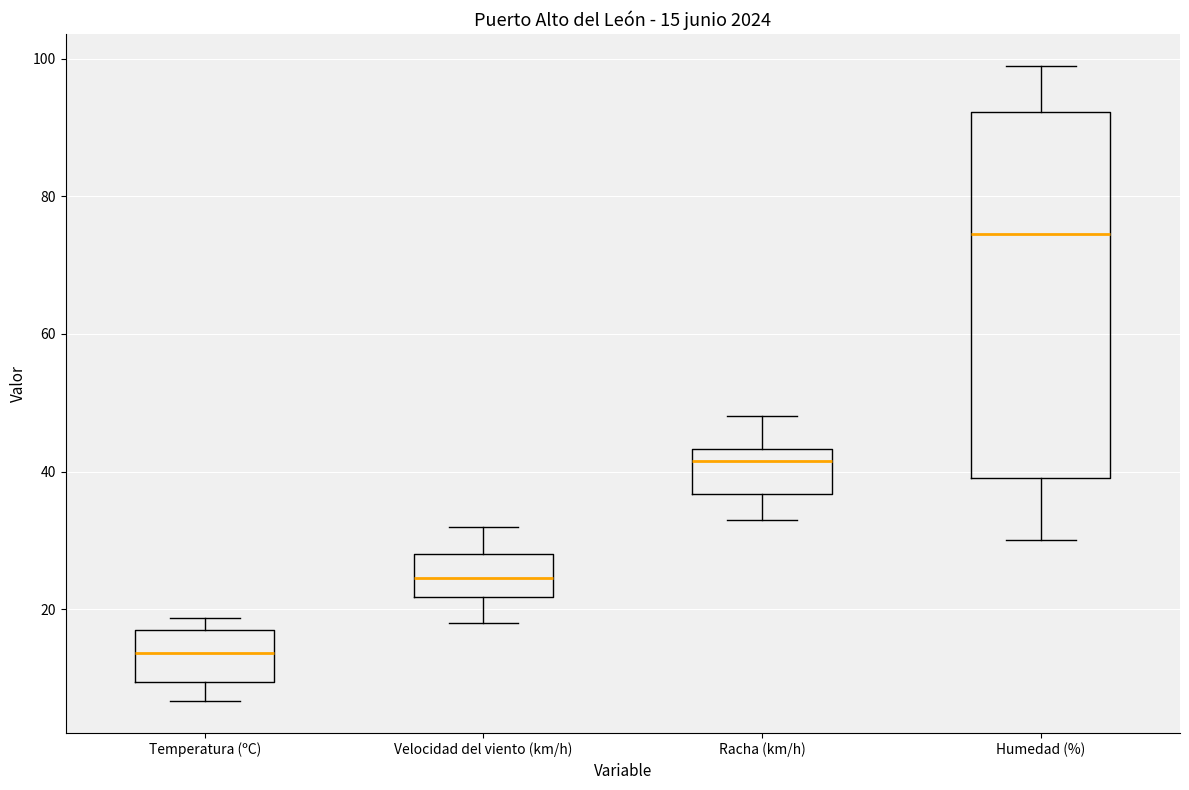

Which box is the tallest, from its lower edge to its upper edge?

Humedad (%)